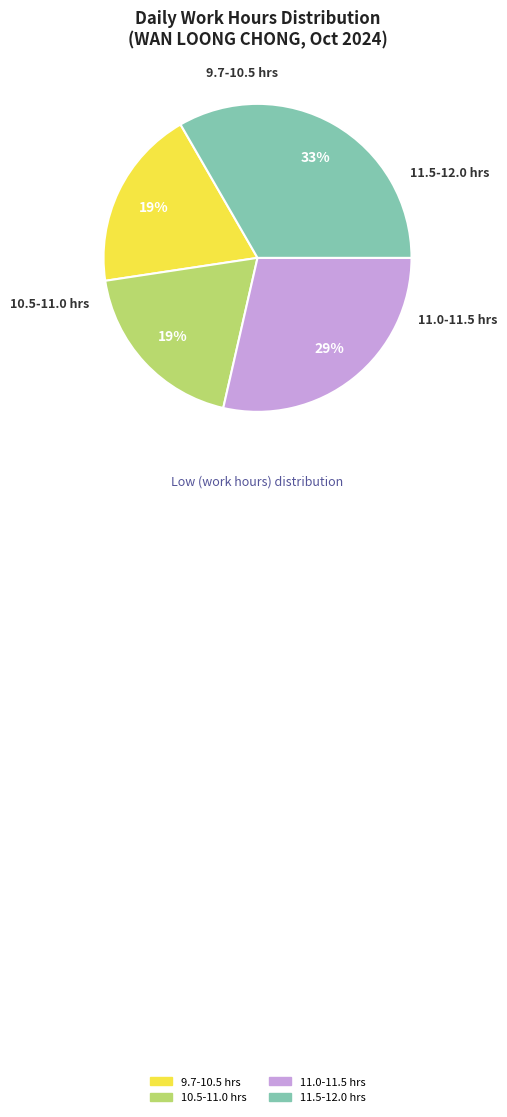

To the nearest percent, what is the average slice percentage?

25%